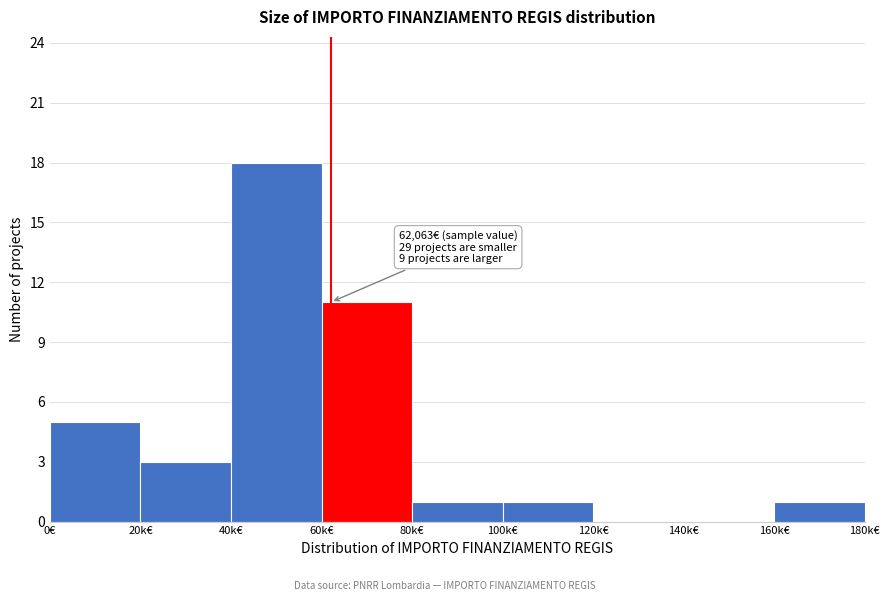

Reading left to right, what are all the values shown in this chart?

0€=5	20k€=3	40k€=18	60k€=11	80k€=1	100k€=1	120k€=0	140k€=0	160k€=1